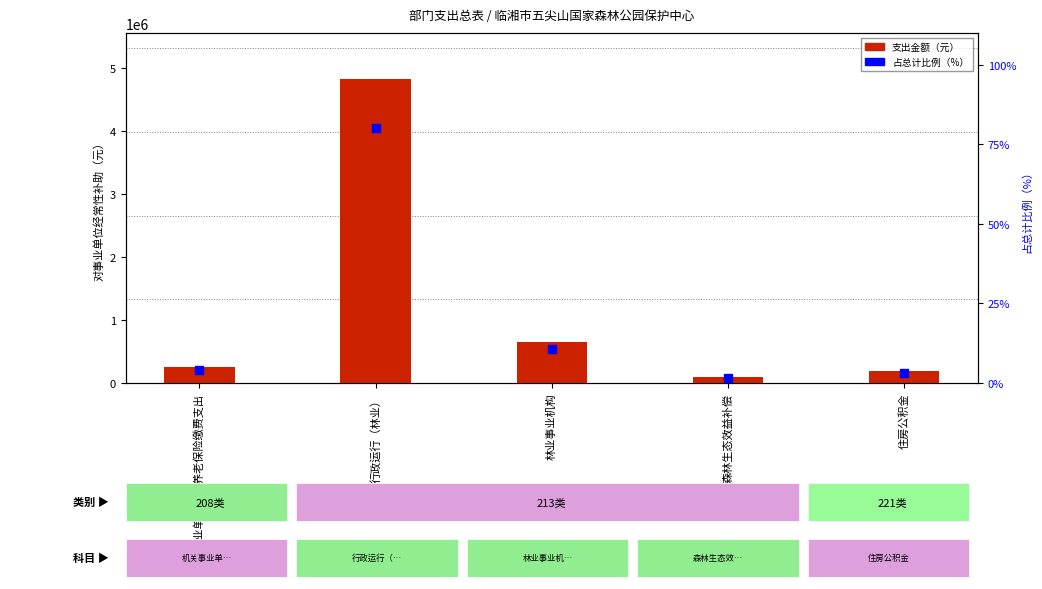

Which series contains the lowest Y value?

占总计比例（%）